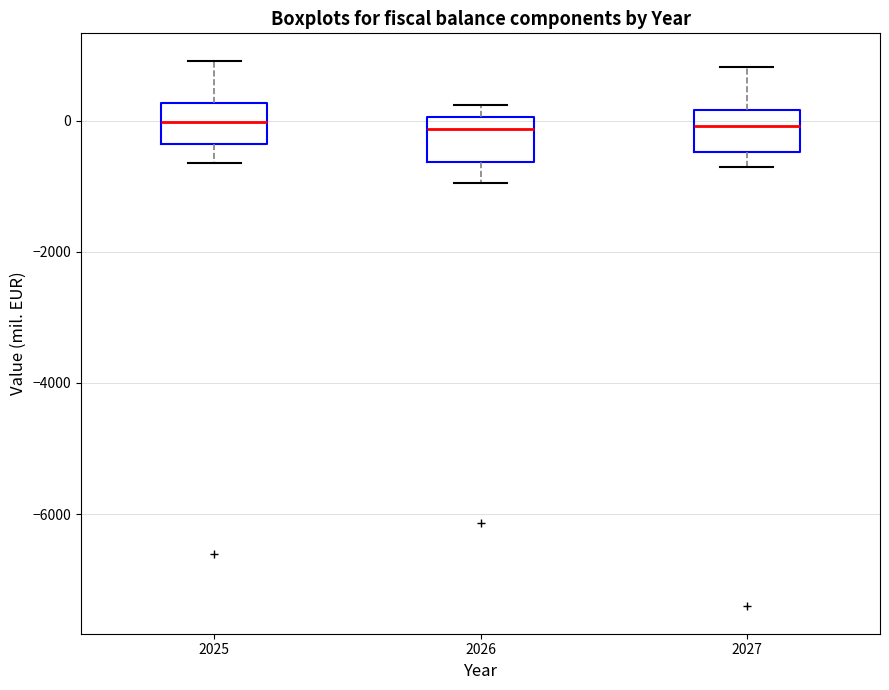

Reading left to right, read every box against the y-axis: the position of its median line, the range the box covers, and the ends of its whiskers. The values are not printed on the chart, so give them approximately, as read against the axis.

2025: median 0, box -400 to 200, whiskers -600 to 1000
2026: median -200, box -600 to 0, whiskers -1000 to 200
2027: median 0, box -400 to 200, whiskers -800 to 800